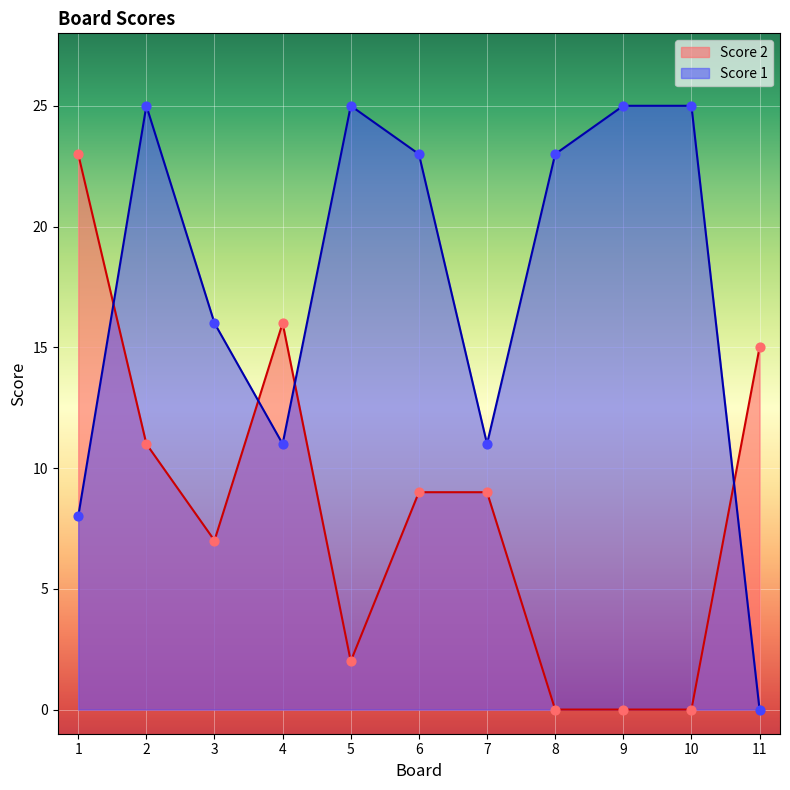

What is the total value across all series at 7?

20